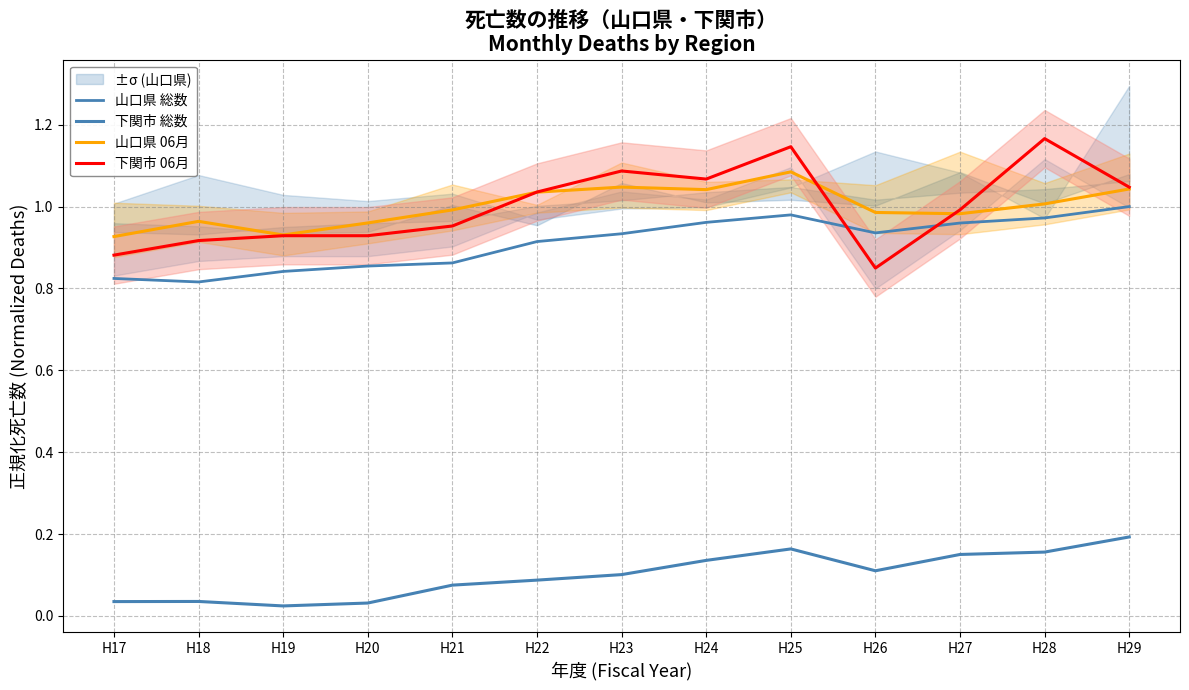

What are all the series names shown in the legend?

山口県 総数, 下関市 総数, 山口県 06月, 下関市 06月